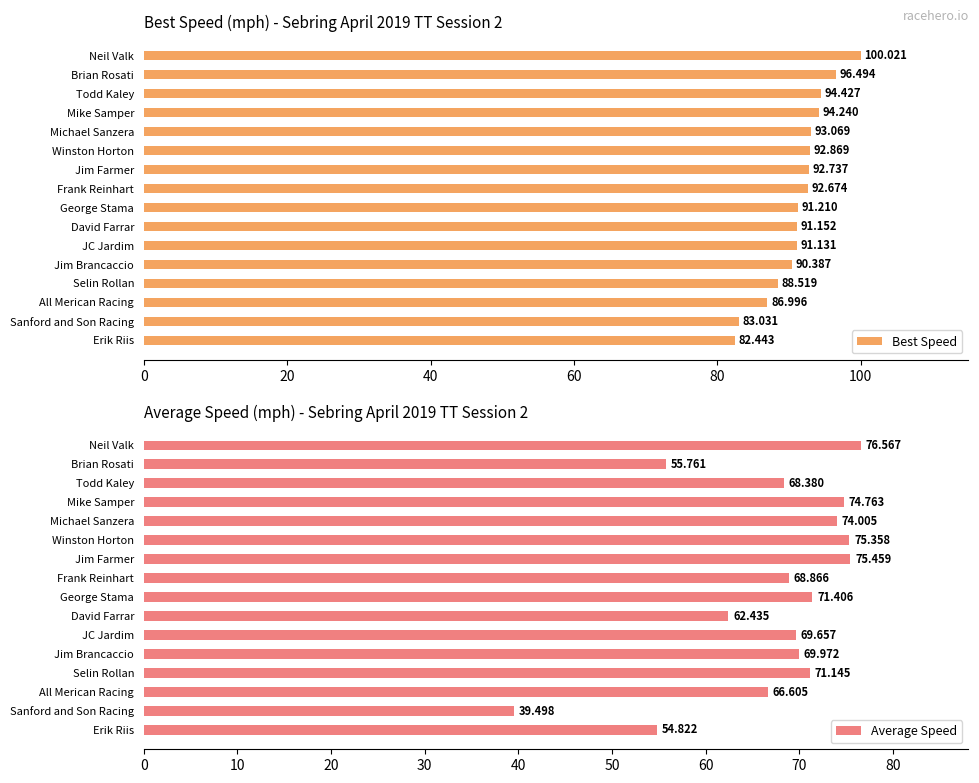

Reading left to right, list all the values displayed in this chart.

Best Speed: 100.0	96.5	94.4	94.2	93.1	92.9	92.7	92.7	91.2	91.2	91.1	90.4	88.5	87.0	83.0	82.4
Average Speed: 76.6	55.8	68.4	74.8	74.0	75.4	75.5	68.9	71.4	62.4	69.7	70.0	71.1	66.6	39.5	54.8